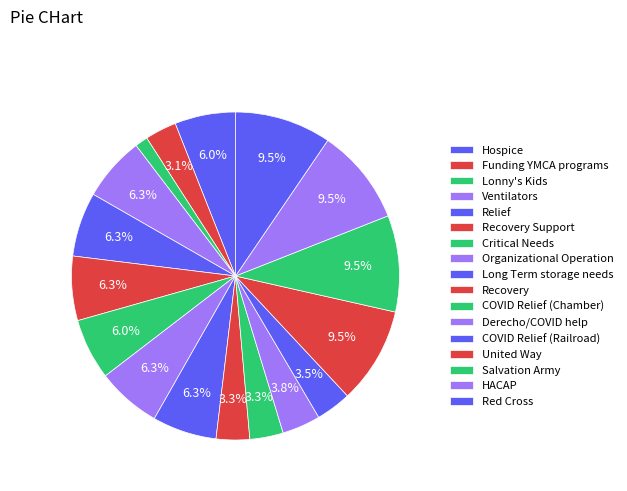

How many slices are in this pie chart?

17